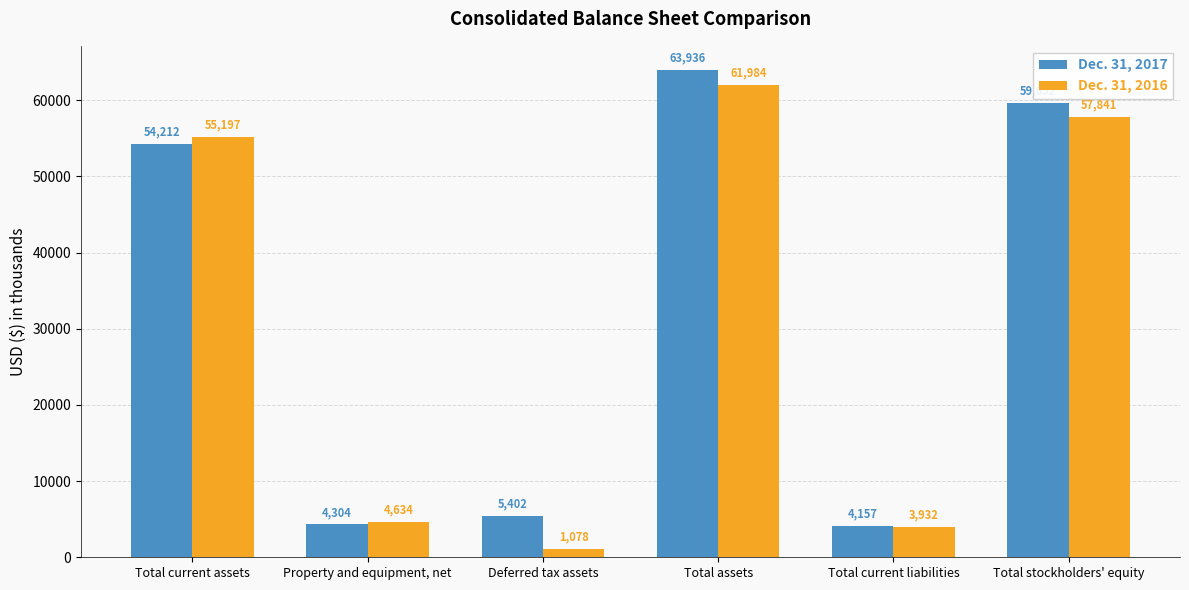

Is it true that Dec. 31, 2016 equals 87424 at Total assets?

False